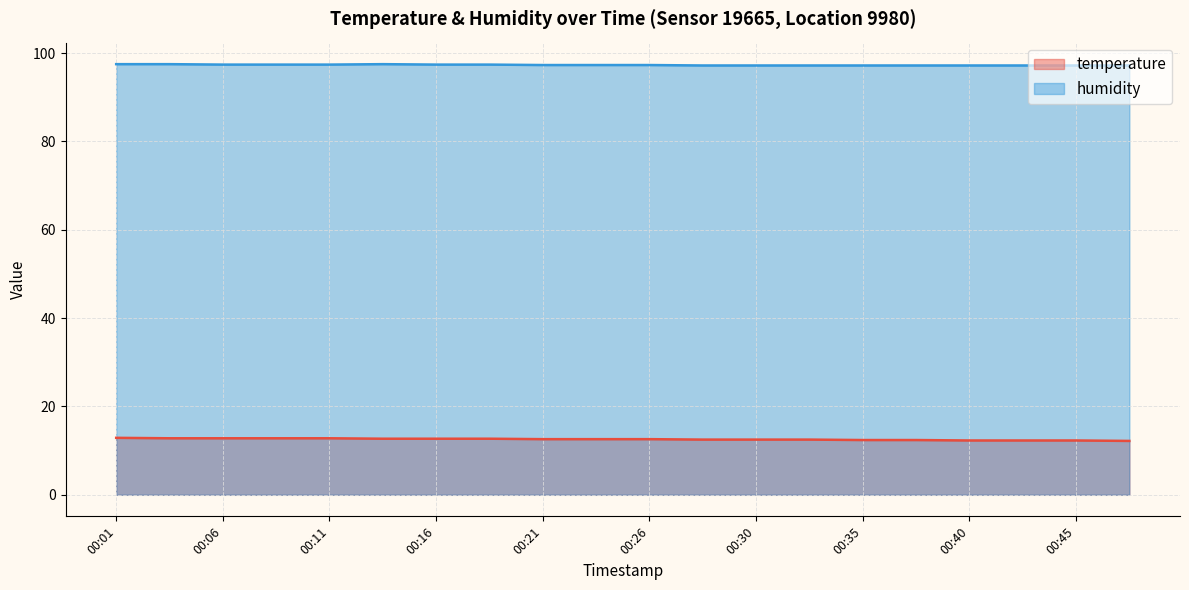

Rank the categories by temperature value from lowest to highest.

00:48, 00:40, 00:43, 00:45, 00:35, 00:38, 00:28, 00:30, 00:33, 00:21, 00:23, 00:26, 00:13, 00:16, 00:18, 00:04, 00:06, 00:08, 00:11, 00:01